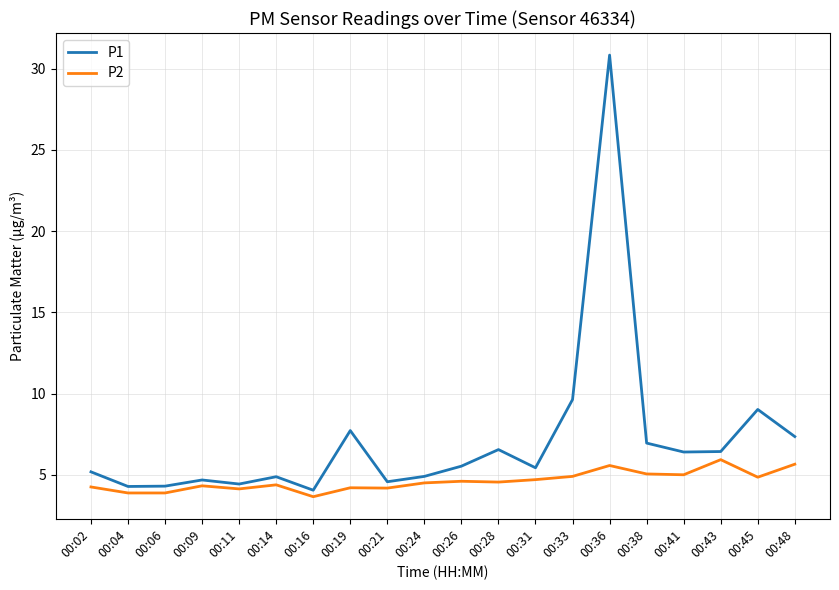

What is the difference between the second highest and minimum values in the P1 series?

5.6